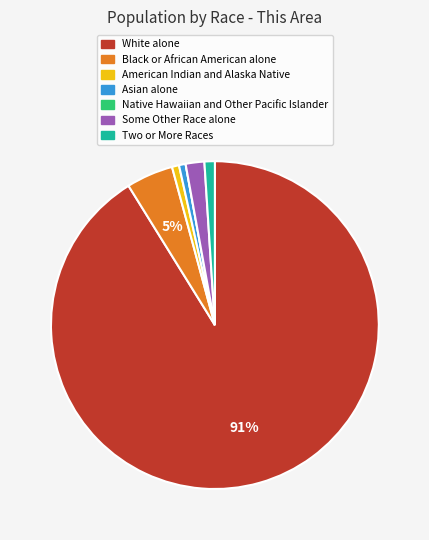

Between Some Other Race alone and Two or More Races, which is larger?

Some Other Race alone